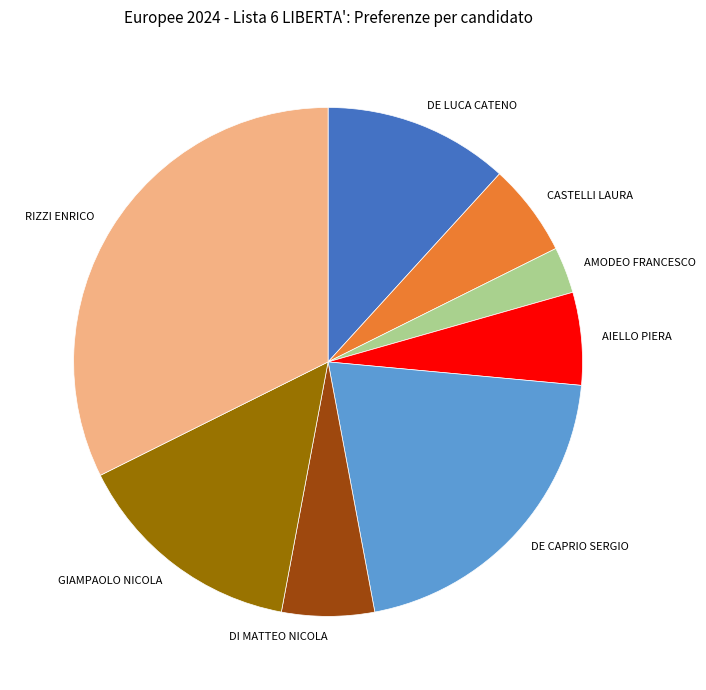

Approximately how many times larger is the value at DE CAPRIO SERGIO compared to DE LUCA CATENO?

1.8